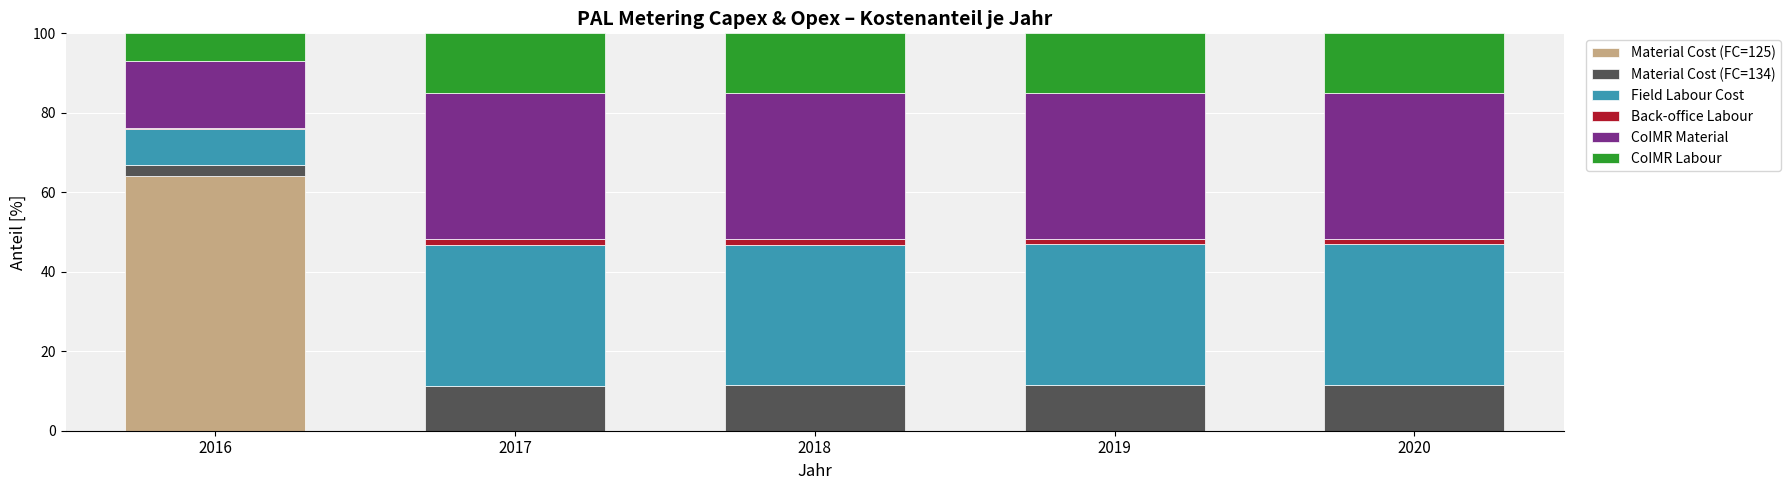

What is the total value across all series at 2018?

100.0